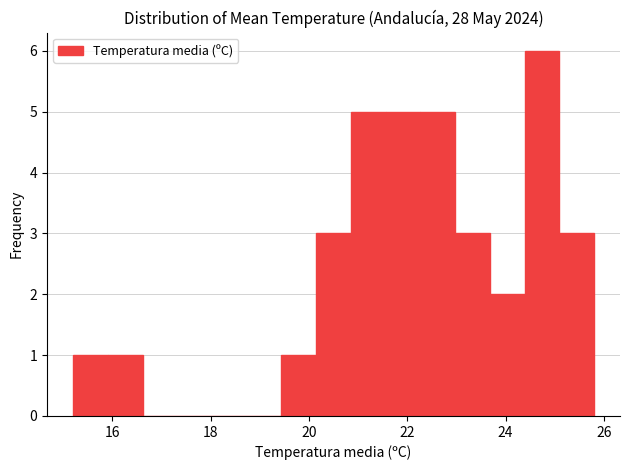

Around what value on the x-axis is the tallest bar? Give the approximate position of its centre, as read against the axis.

24.8